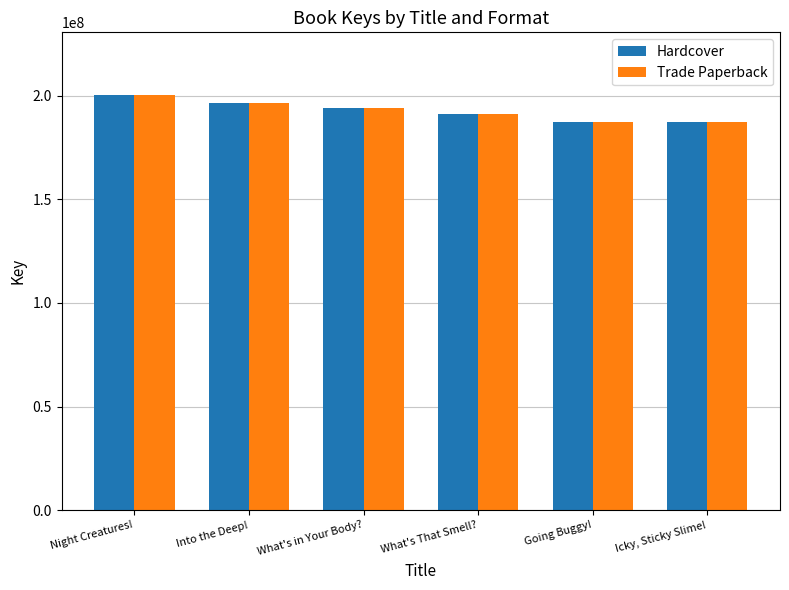

What is the difference between the maximum and minimum values in the Hardcover series?

13267301